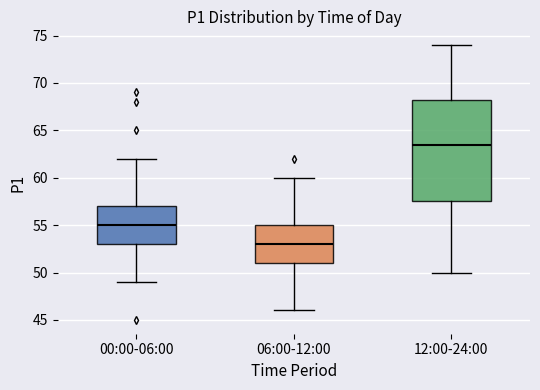

Reading left to right, read every box against the y-axis: the position of its median line, the range the box covers, and the ends of its whiskers. The values are not printed on the chart, so give them approximately, as read against the axis.

00:00-06:00: median 55.0, box 53.0 to 57.0, whiskers 49.0 to 62.0
06:00-12:00: median 53.0, box 51.0 to 55.0, whiskers 46.0 to 60.0
12:00-24:00: median 63.5, box 57.5 to 68.5, whiskers 50.0 to 74.0